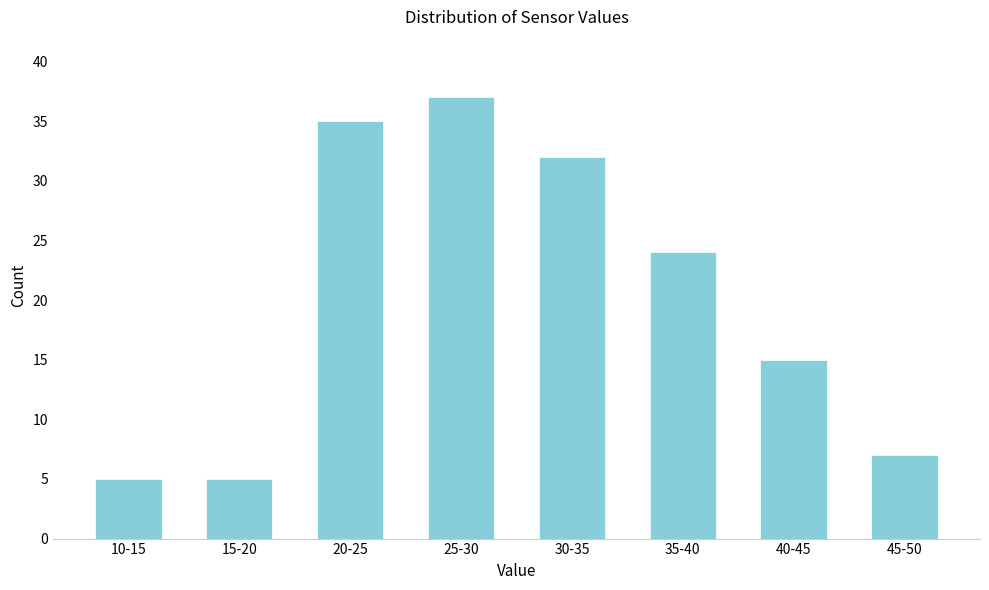

Reading left to right, list all the values displayed in this chart.

5	5	35	37	32	24	15	7